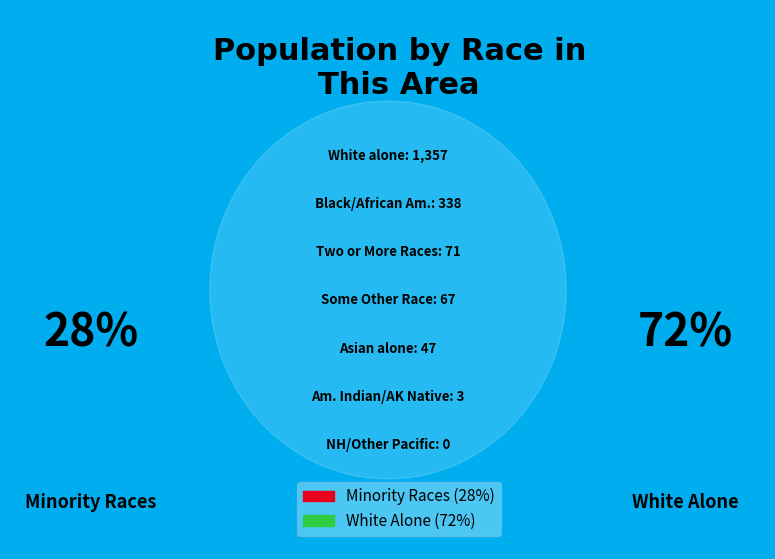

What is the smallest slice in the pie chart?

Native Hawaiian and Other Pacific